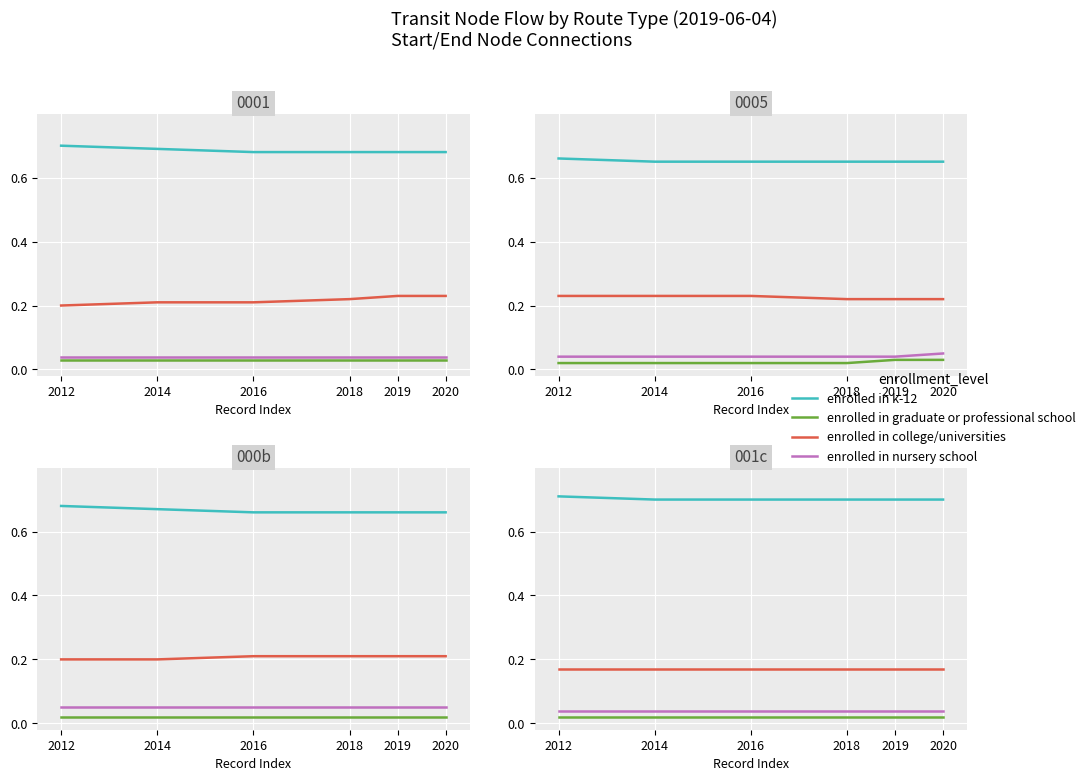

What is the greatest value displayed?

0.7